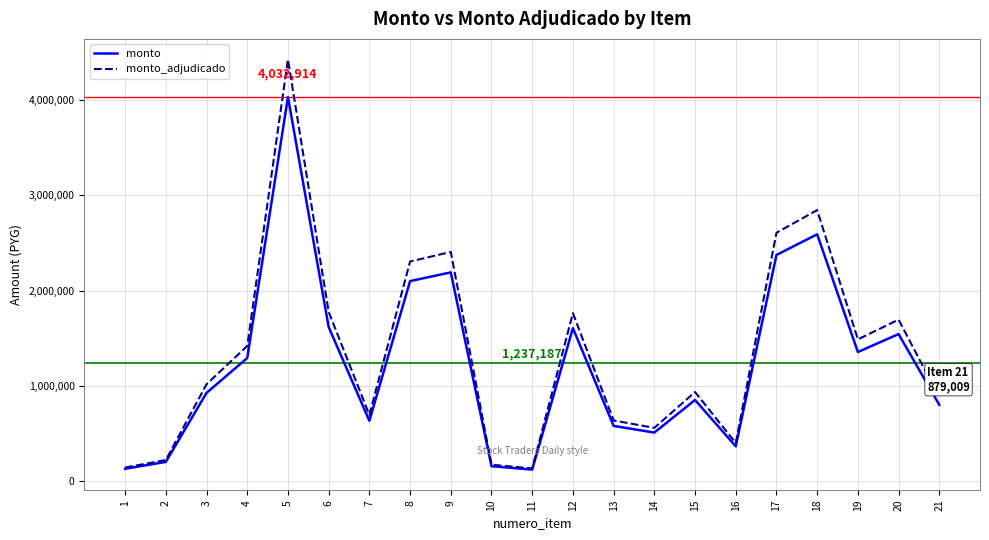

The monto series shows 2224742 at 19. True or false?

False